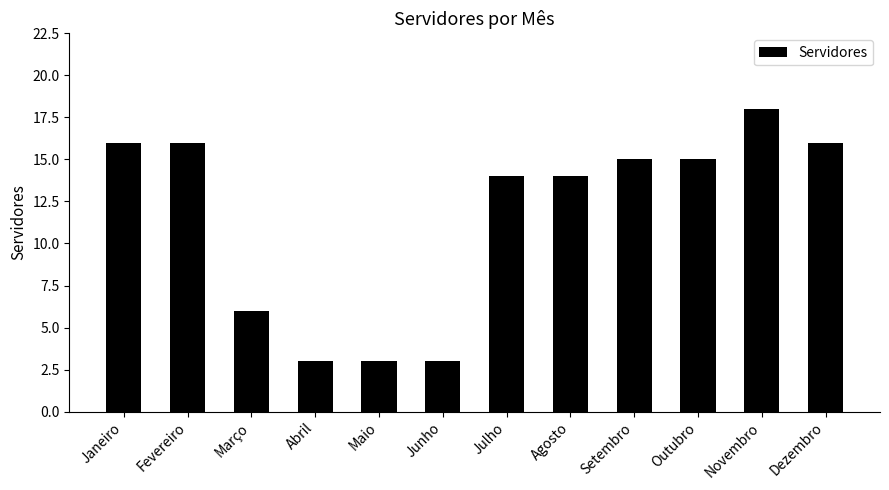

Which category has the highest value across all series?

Novembro